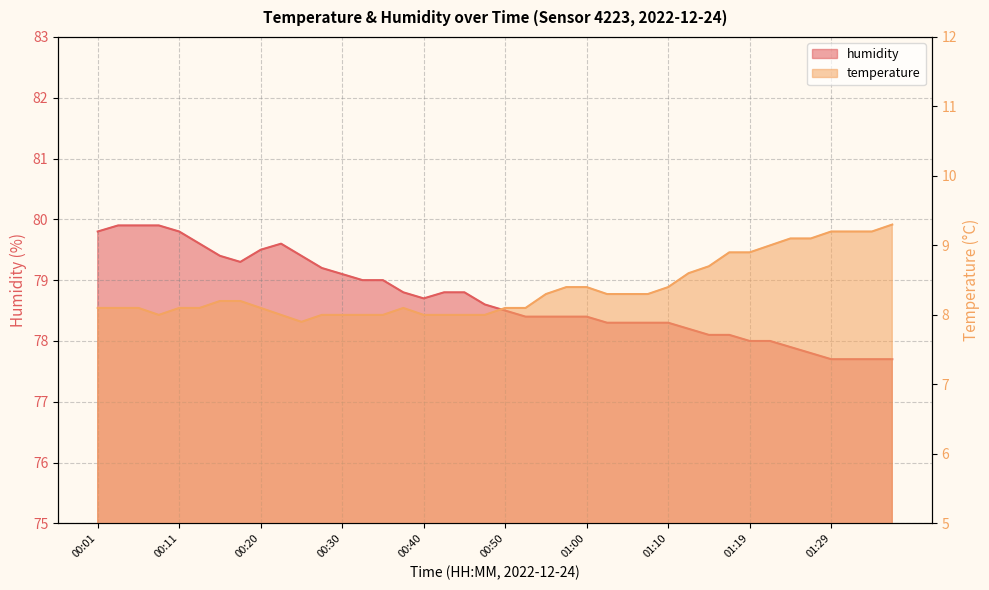

What is the lowest value of the humidity series?

77.7